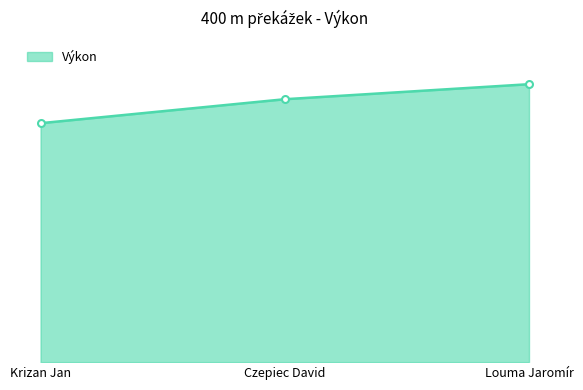

The chart shows a value of 59.0 at Krizan Jan. True or false?

True